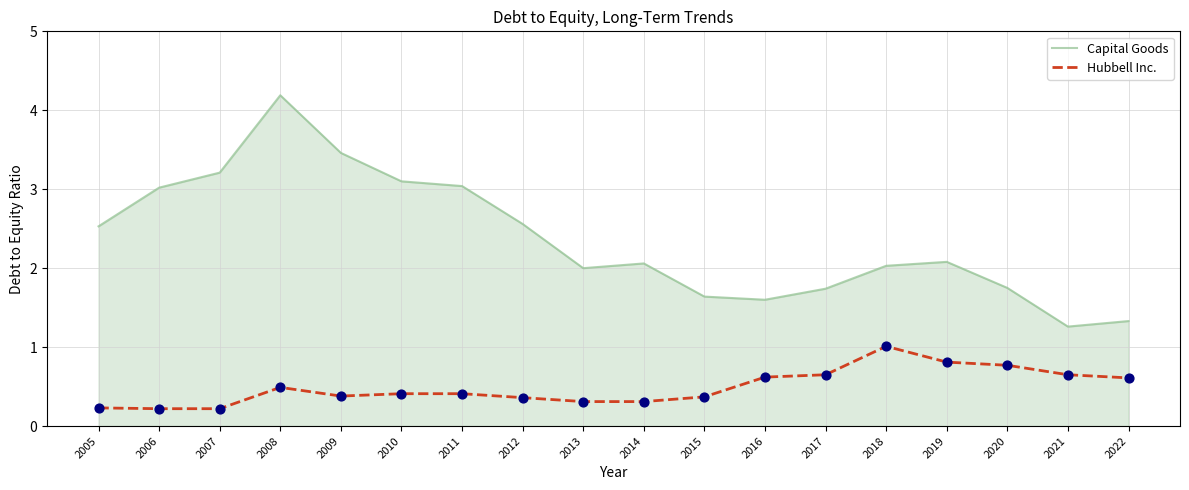

What is the total value across all series at 2012?

2.9